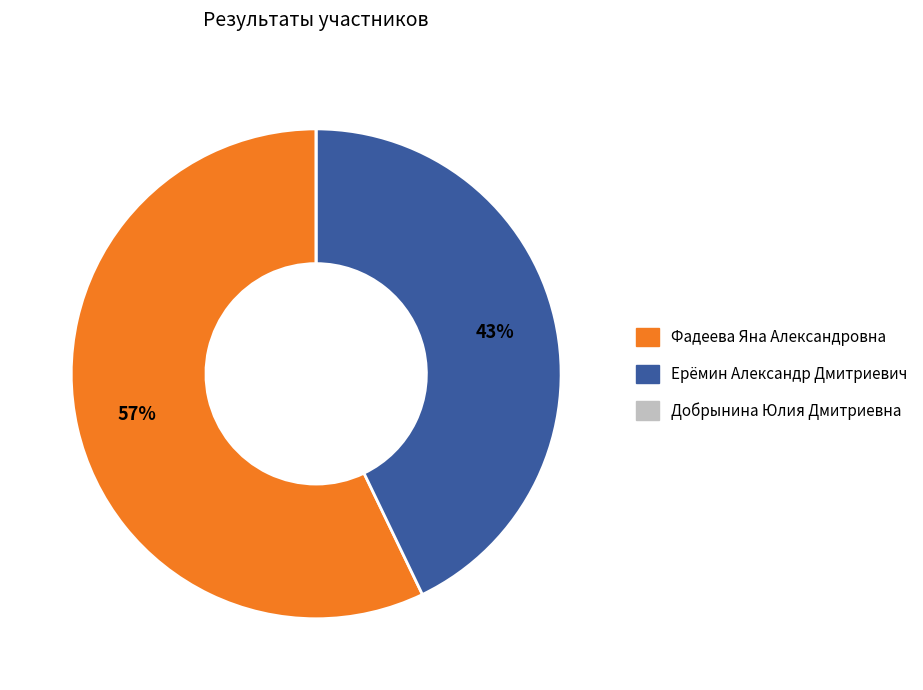

What is the majority slice?

Фадеева Яна Александровна